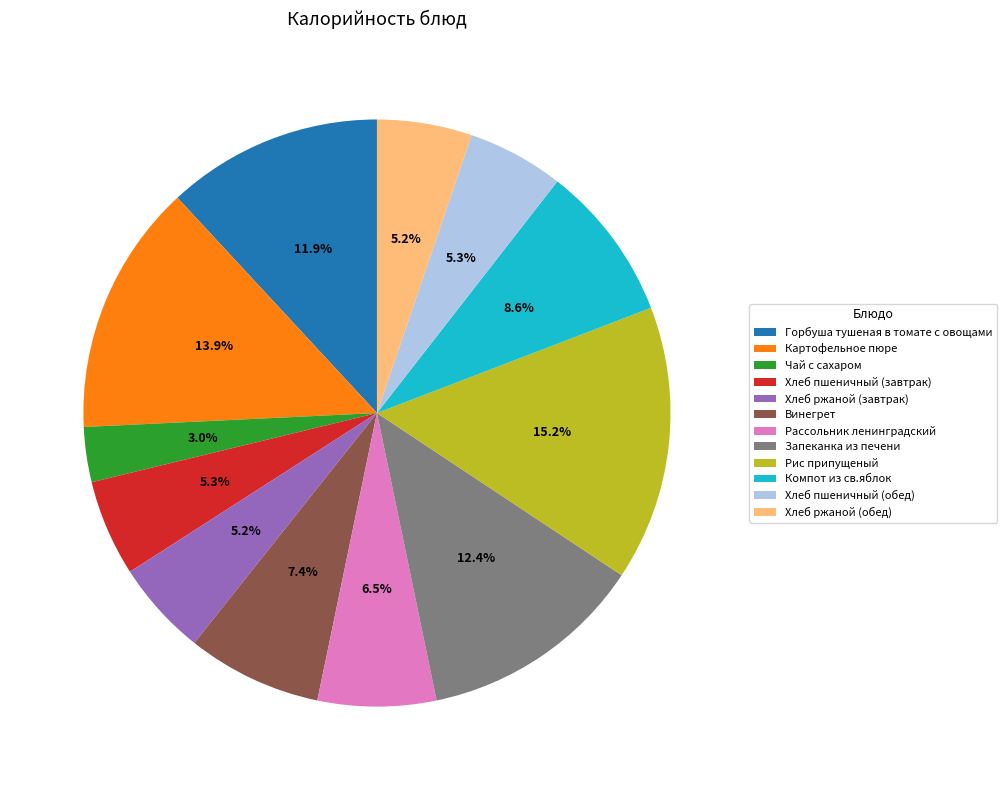

Which has a higher value, Винегрет or Рис припущеный?

Рис припущеный